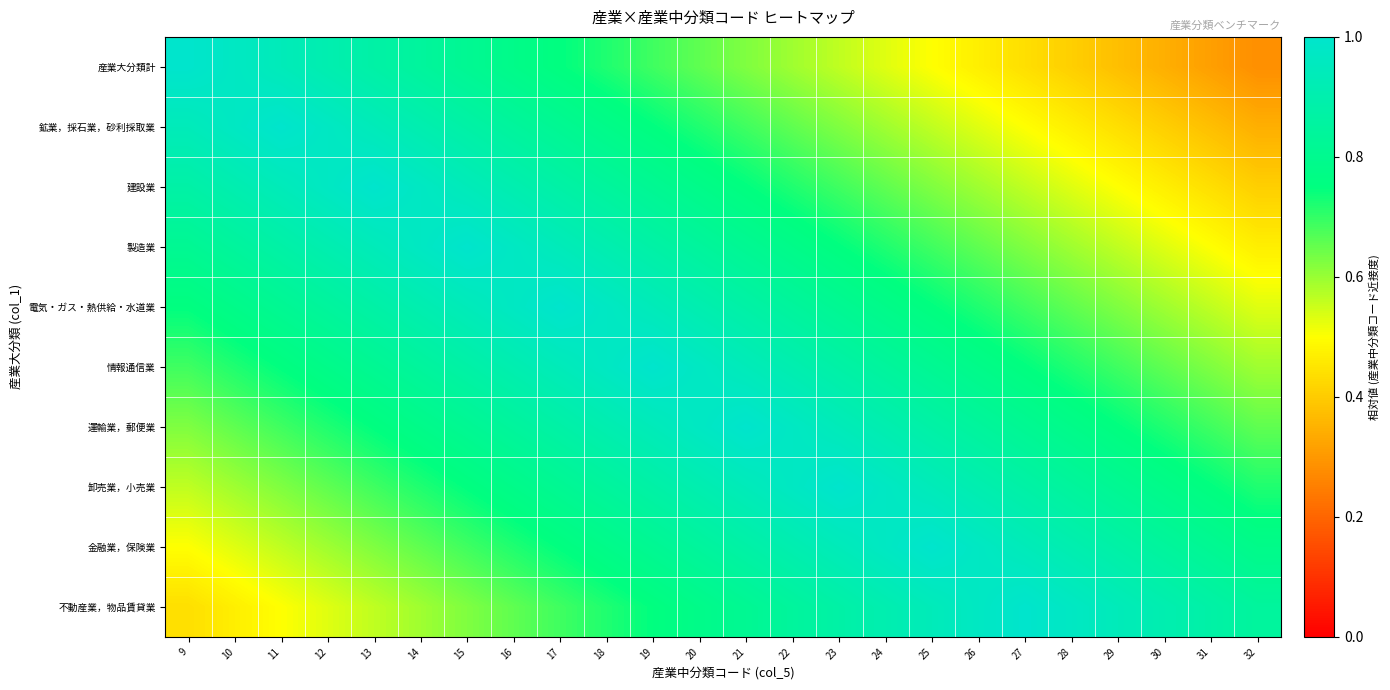

Which series changed the most between 13 and 26?

産業大分類計